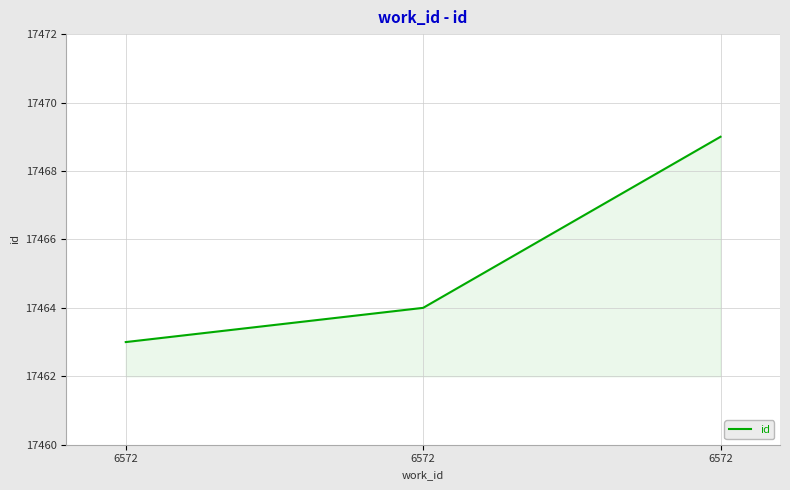

Count the number of categories in the chart.

3